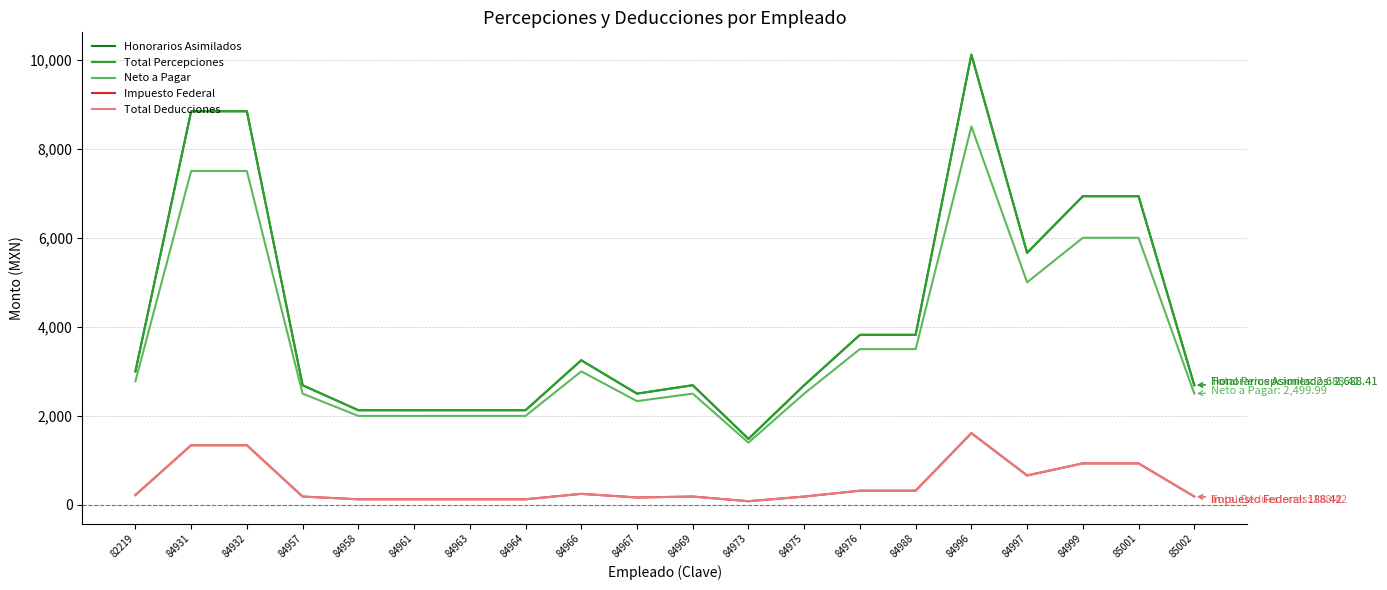

List the labels in order of Honorarios Asimilados value, smallest first.

84973, 84961, 84958, 84963, 84964, 84967, 84969, 84975, 85002, 84957, 82219, 84966, 84976, 84988, 84997, 84999, 85001, 84931, 84932, 84996